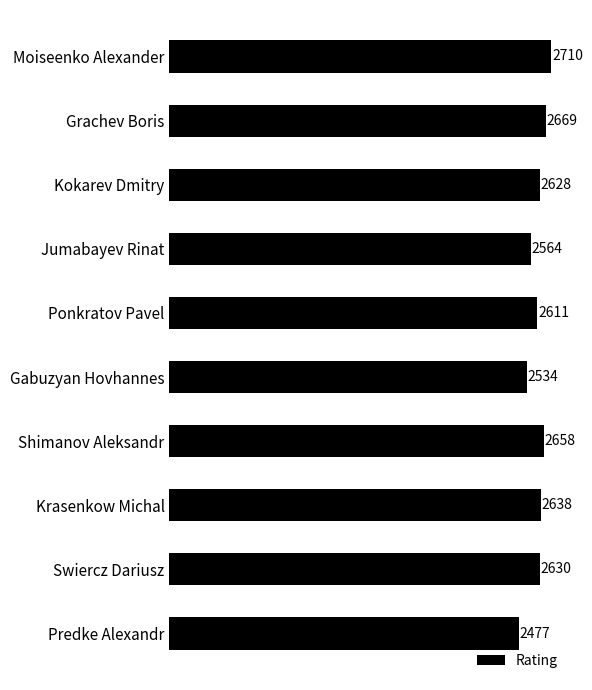

What is the change in value from Krasenkow Michal to Predke Alexandr?

-161